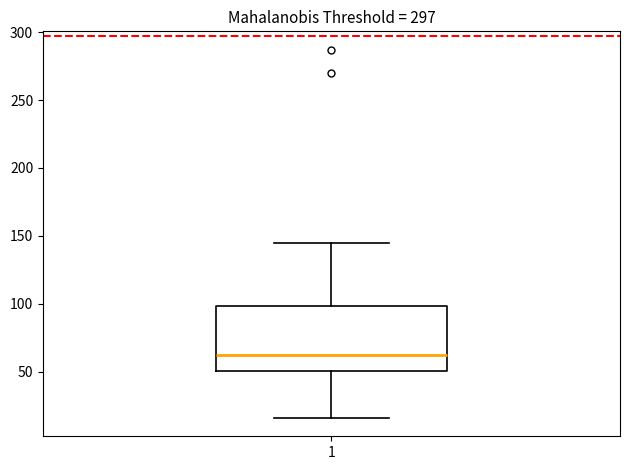

Transcribe this box plot: give where the median line is, the range the box spans, and where the two whiskers end, as read against the y-axis. The values are not printed on the chart, so give them approximately, as read against the axis.

median 60, box 50 to 100, whiskers 15 to 145